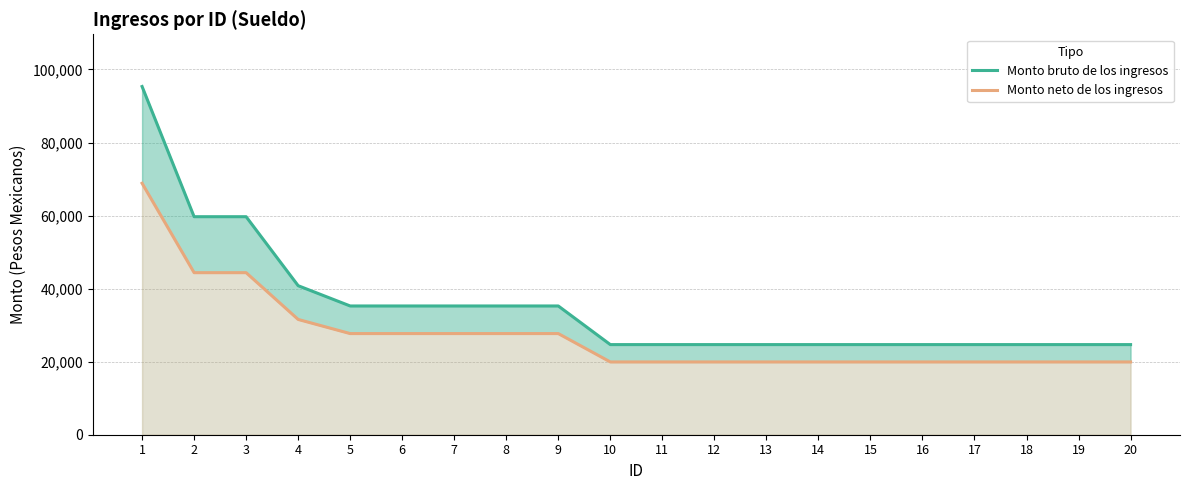

What is the average value of the Monto bruto de los ingresos series?

35156.7